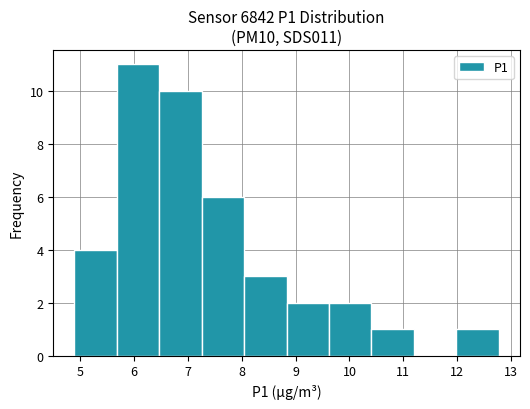

Over which range of the x-axis is the bar tallest?

5.7 to 6.5